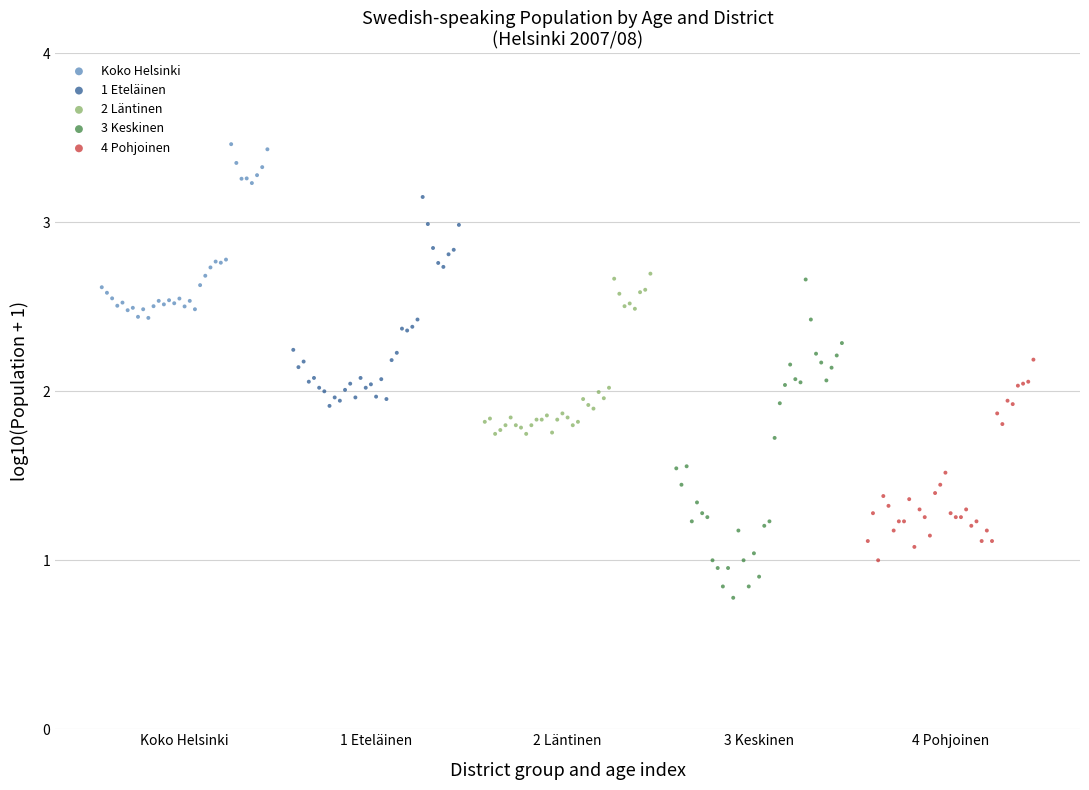

Which series contains the highest Y value?

Koko Helsinki